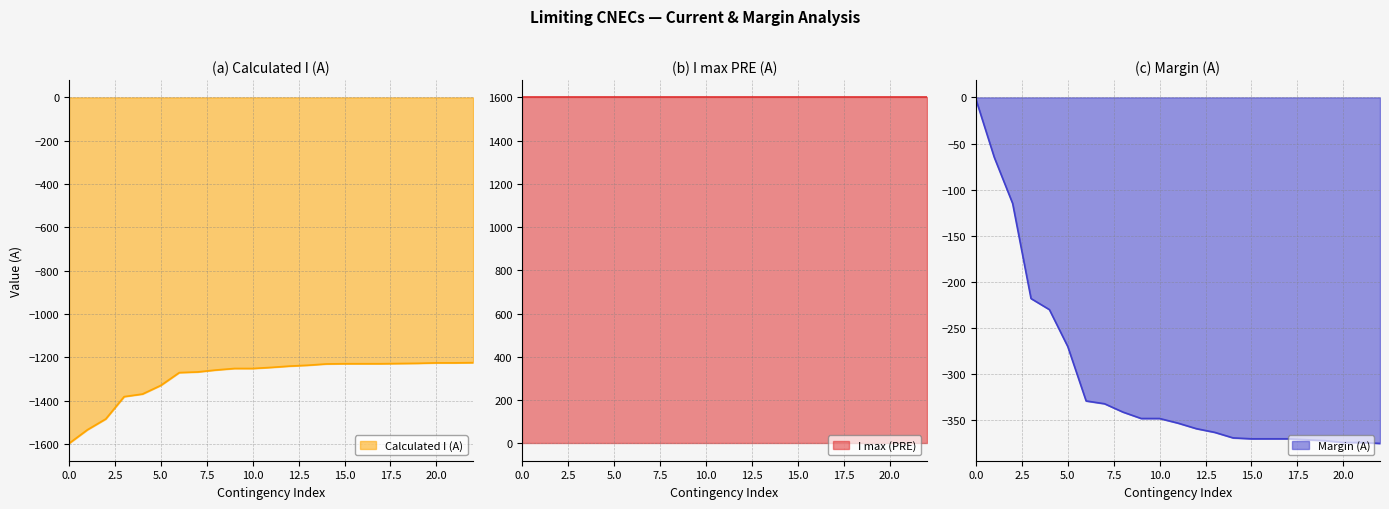

What is the maximum value for Calculated I (A)?

-1225